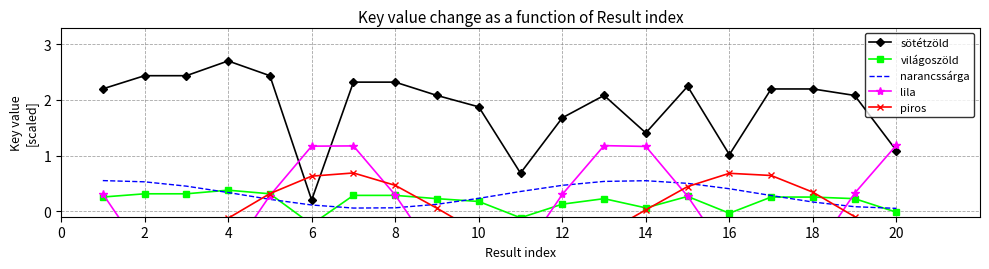

True or false: sötétzöld has a value of 1.0 at 16.

True